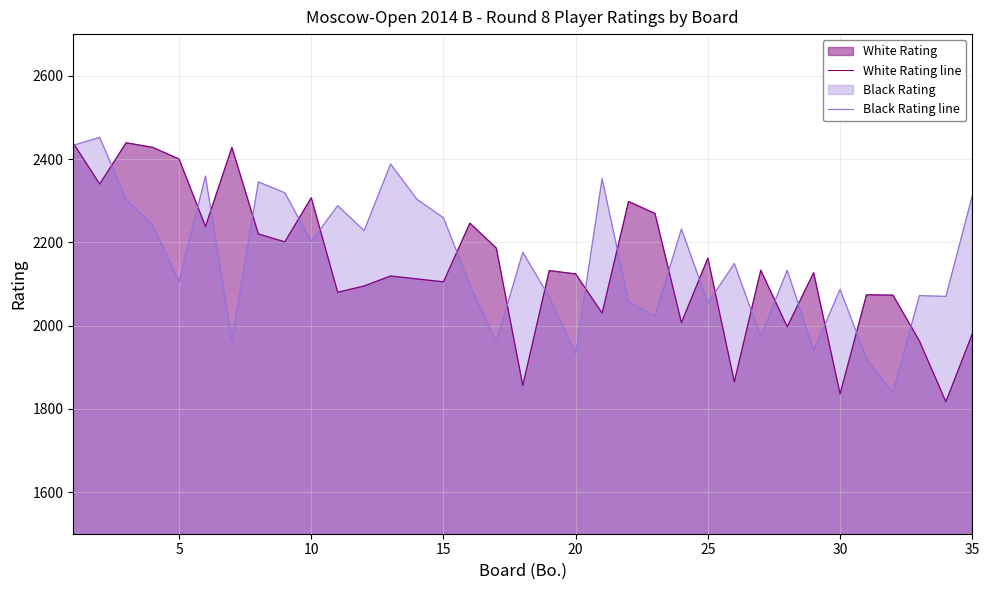

What is the greatest value displayed?

2452